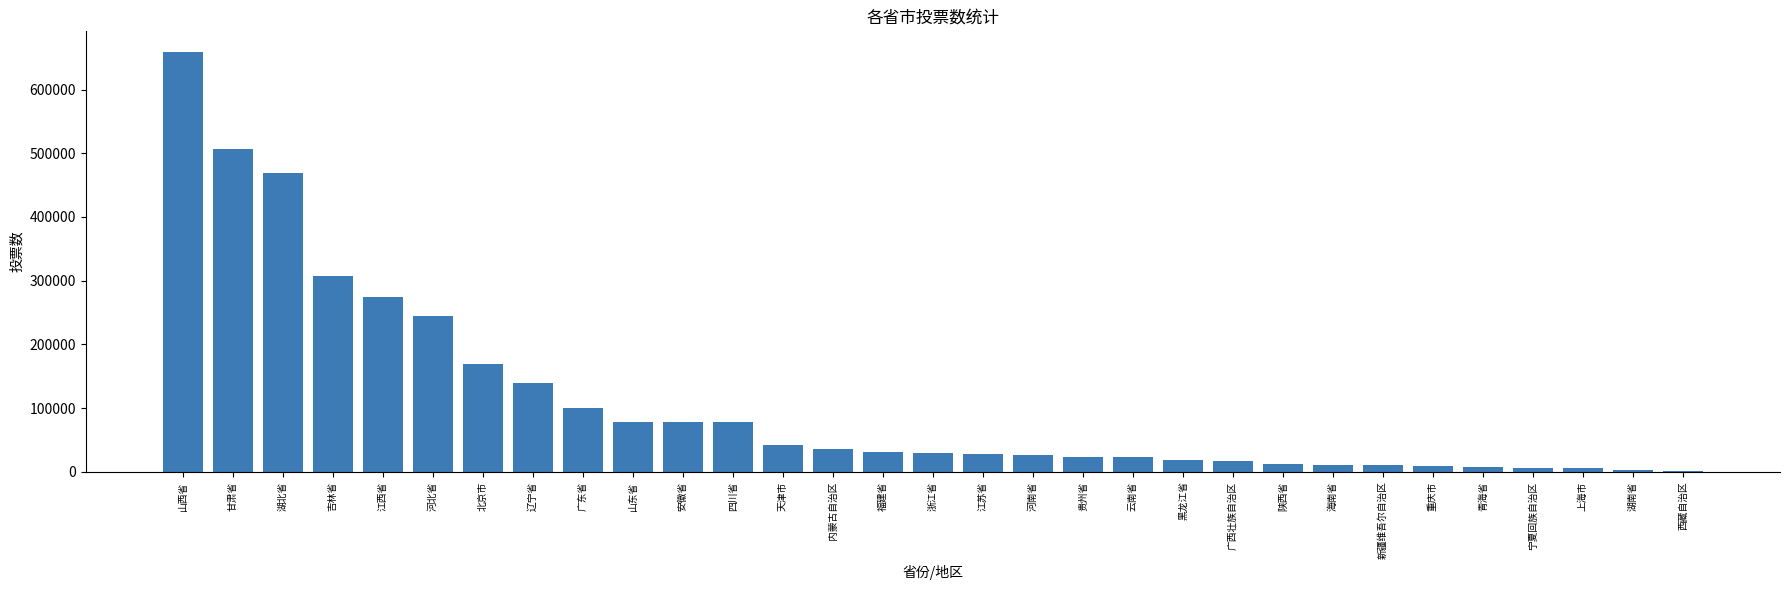

What is the change in value from 山西省 to 贵州省?

-636143